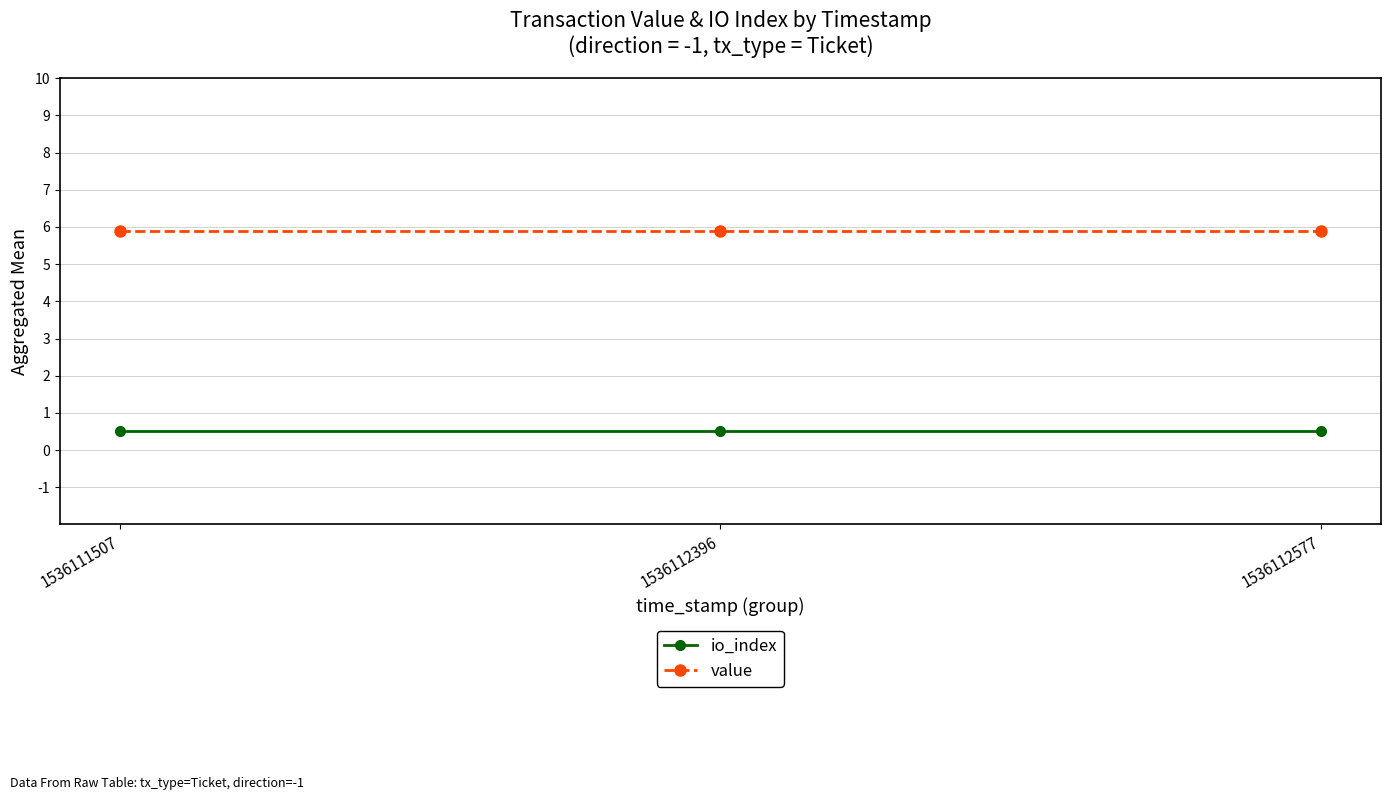

Which series has the largest total across all categories?

value